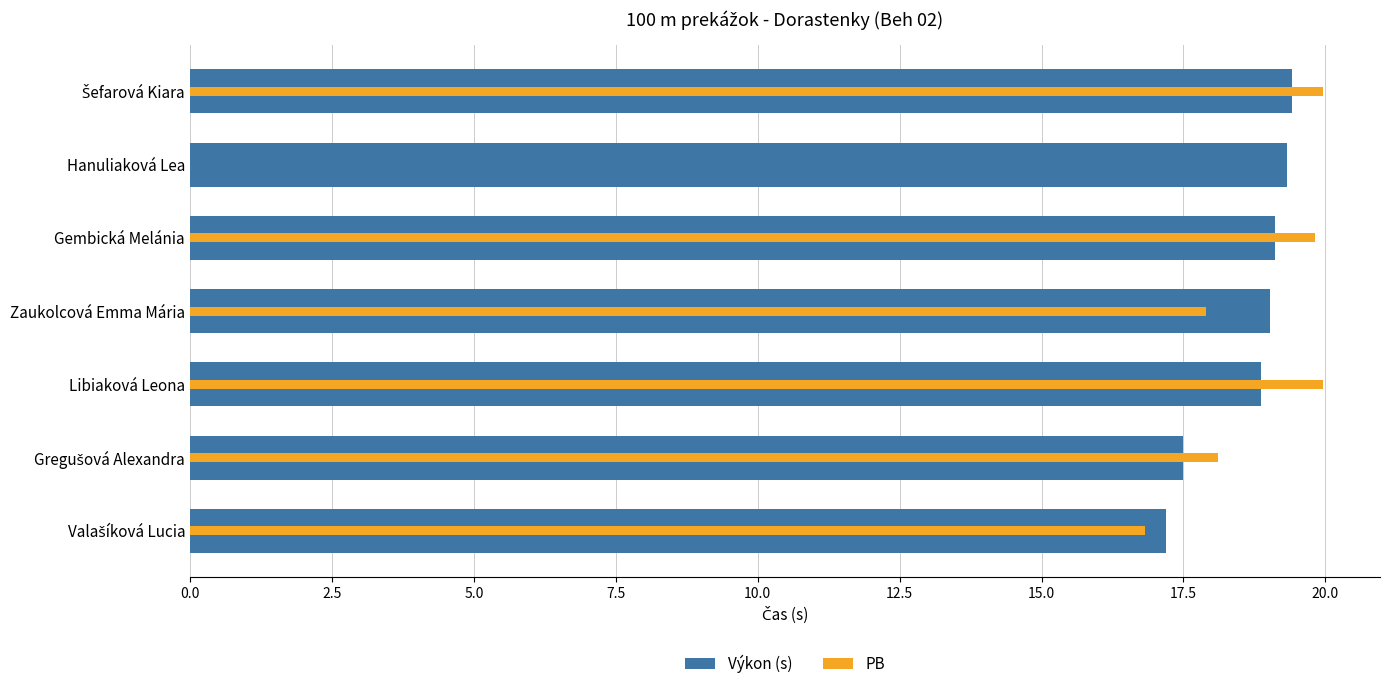

How many positive values does the PB series have?

6